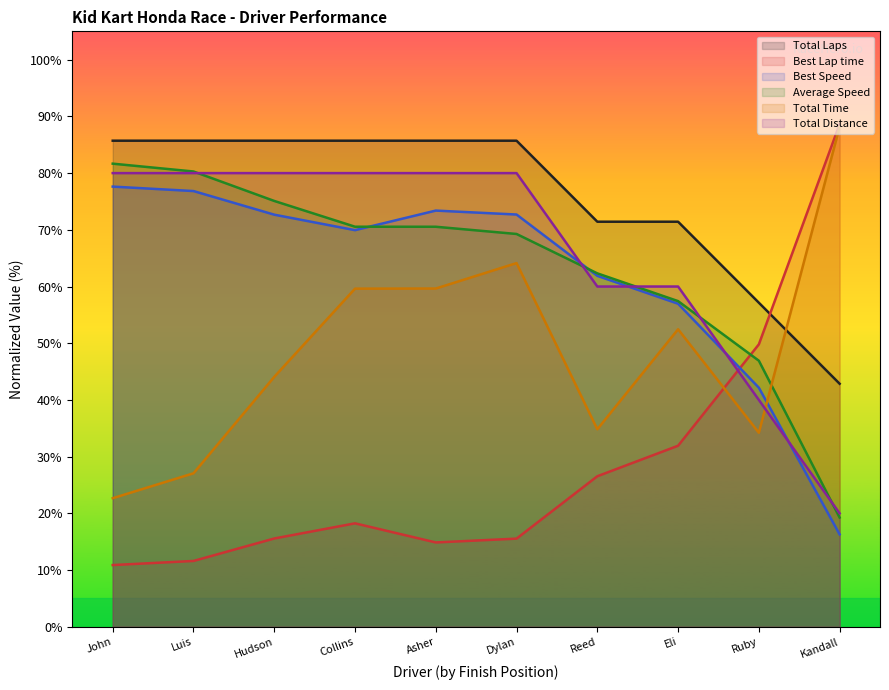

What is the lowest value of the Average Speed series?

19.3